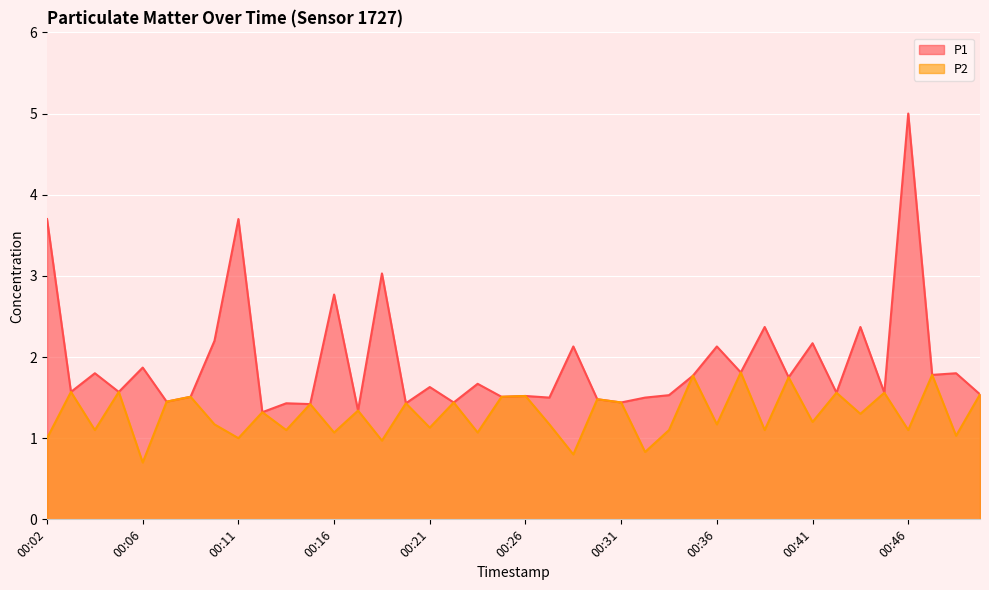

True or false: P2 and P1 intersect in this chart.

False